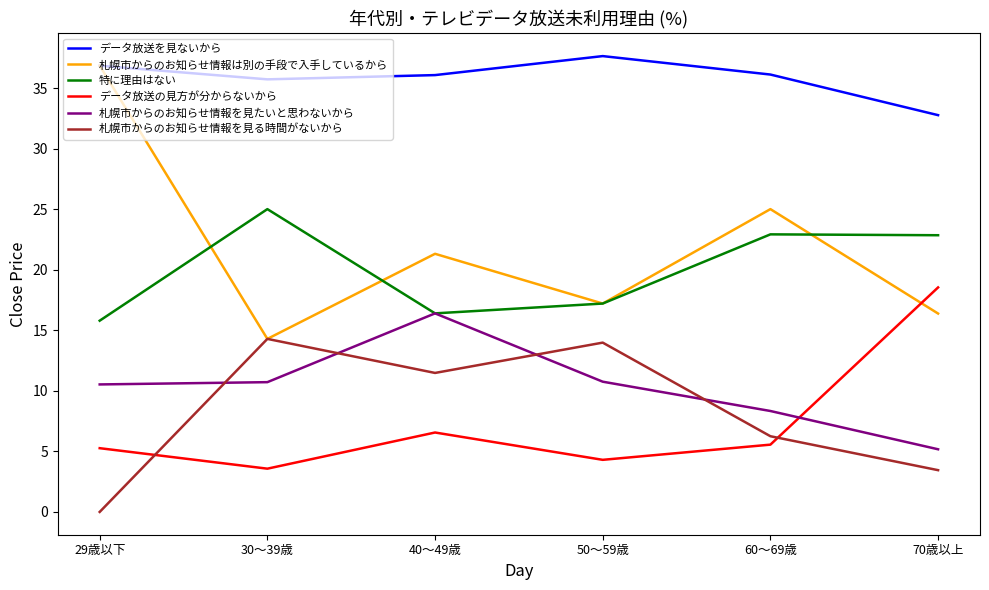

At 60～69歳, list the series in order from largest to smallest.

データ放送を見ないから, 札幌市からのお知らせ情報は別の手段で入手しているから, 特に理由はない, 札幌市からのお知らせ情報を見たいと思わないから, 札幌市からのお知らせ情報を見る時間がないから, データ放送の見方が分からないから